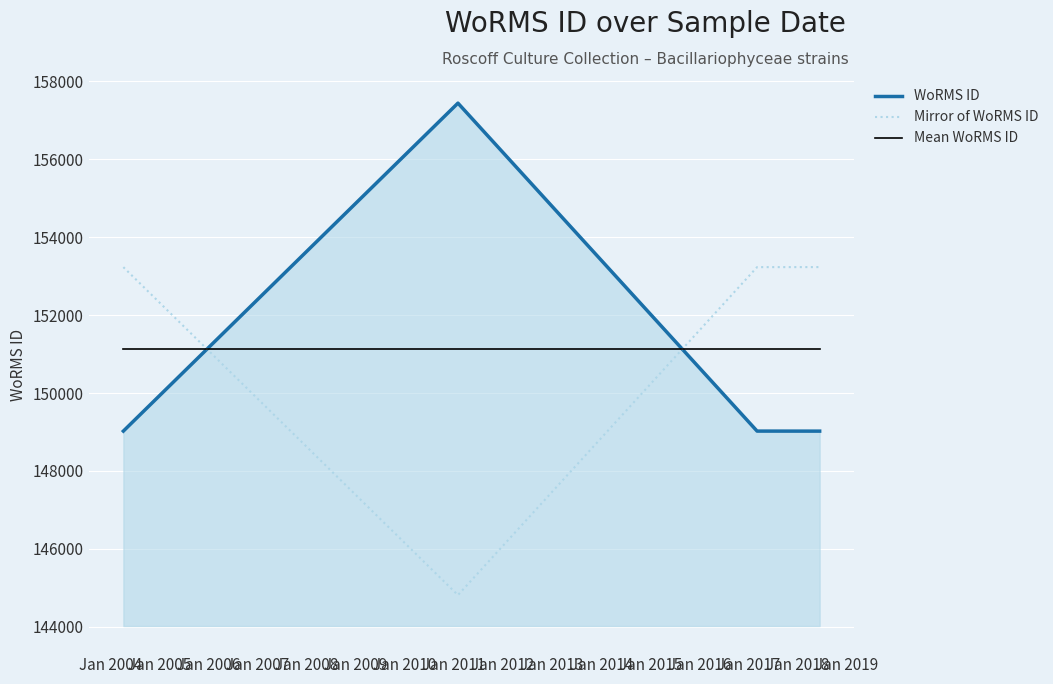

What is the maximum value shown in the chart?

157438.0